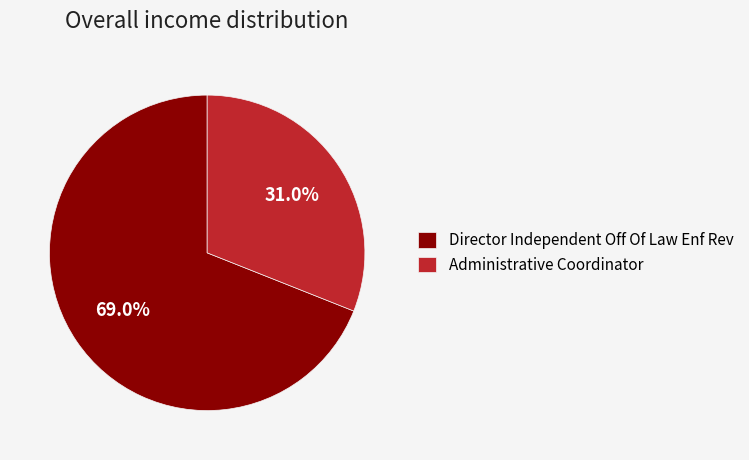

The Director Independent Off Of Law Enf Rev slice represents 62% of the pie. True or false?

False